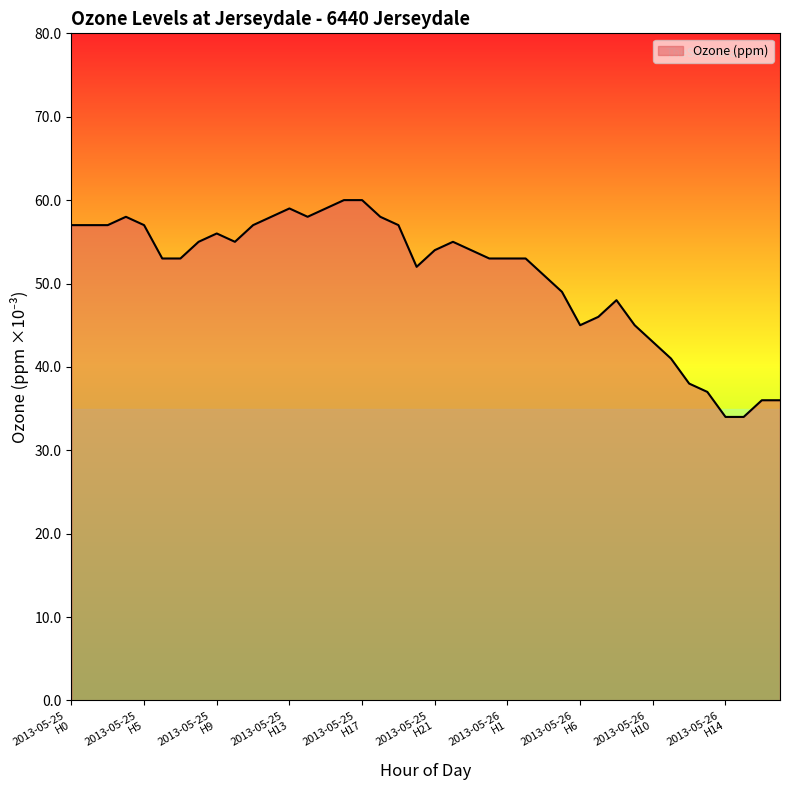

List the labels in order of value, smallest first.

14, 15, 16, 17, 13, 12, 11, 10, 6, 9, 7, 8, 5, 4, 20, 6, 7, 0, 1, 2, 21, 23, 8, 10, 22, 9, 0, 1, 2, 5, 11, 19, 4, 12, 14, 18, 13, 15, 16, 17